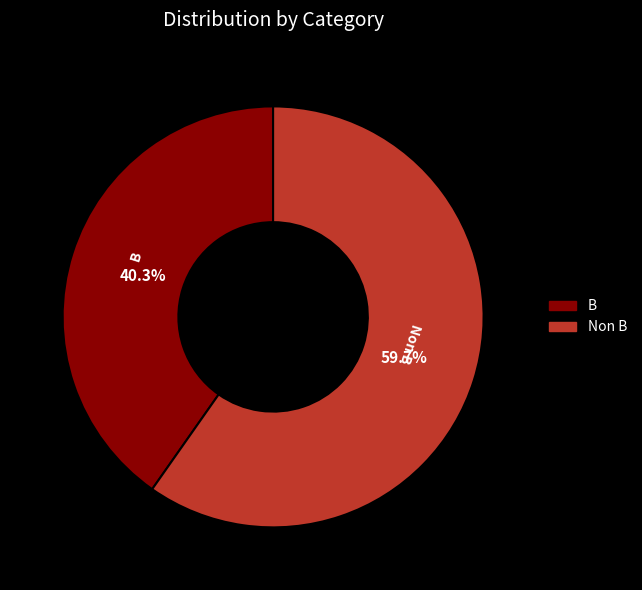

Combined, do Non B and B account for over 50%?

Yes